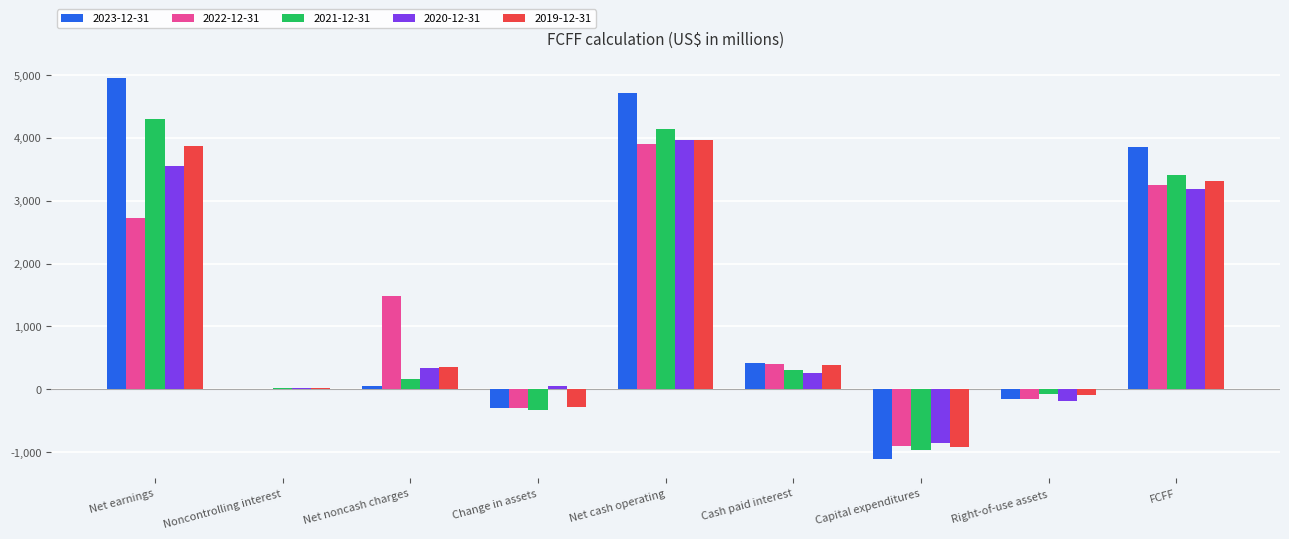

What is the total value across all series at Capital expenditures?

-4771